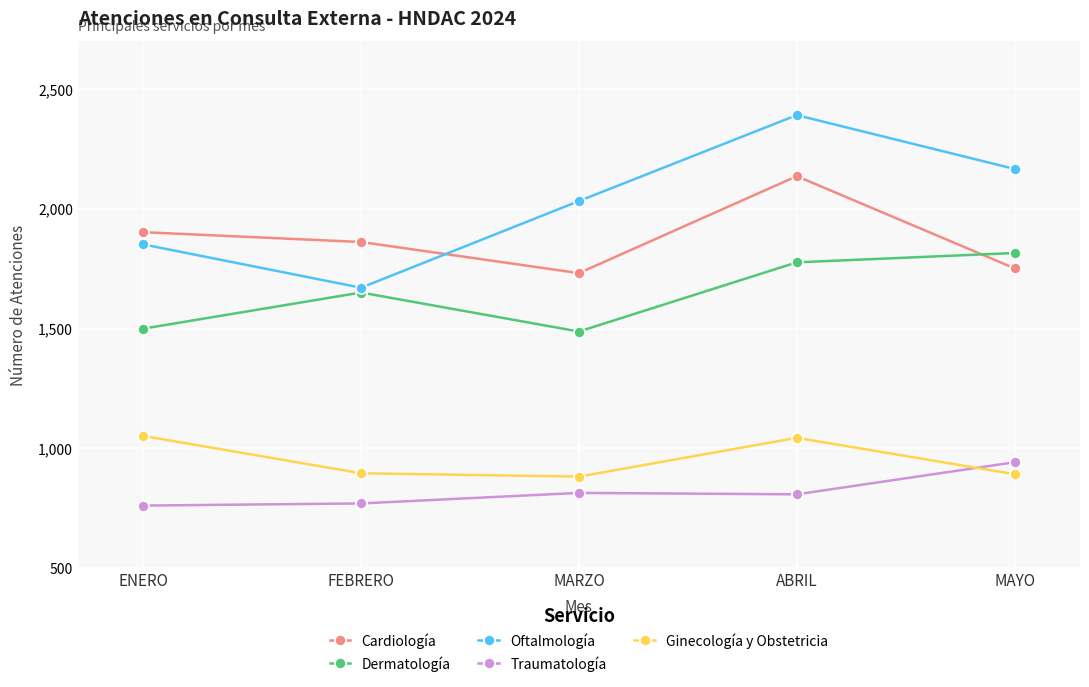

What is the spread (max minus min) of values at MARZO?

1219